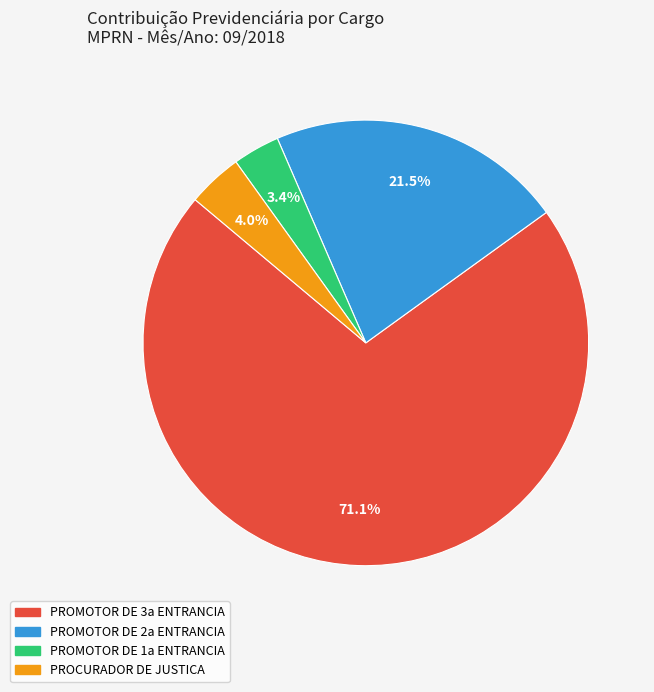

What percentage is the PROCURADOR DE JUSTICA slice, to the nearest percent?

4%